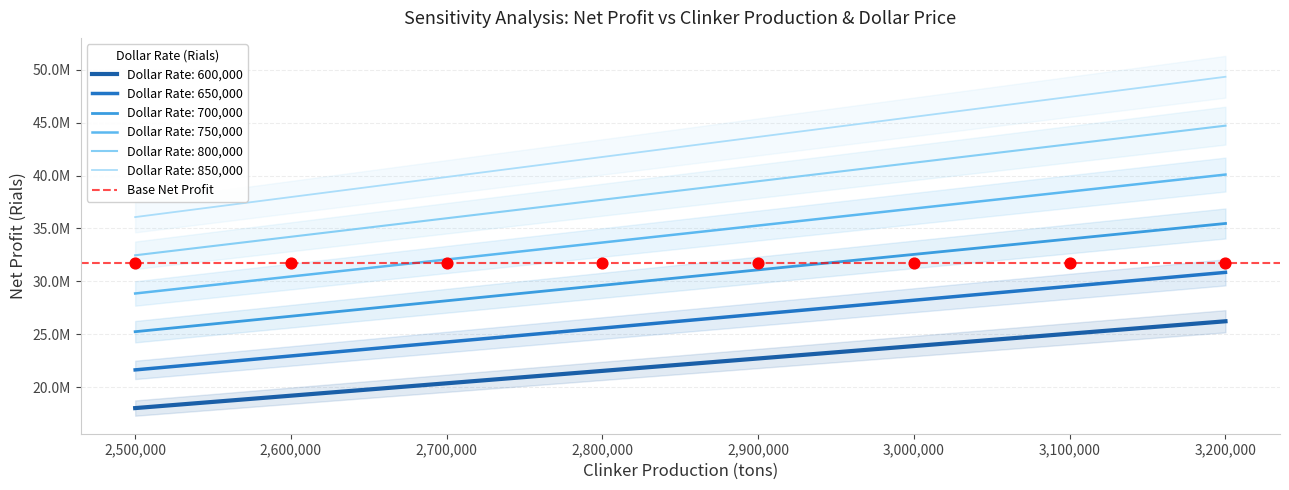

What is the total value across all series at 3100000?

217486886.0